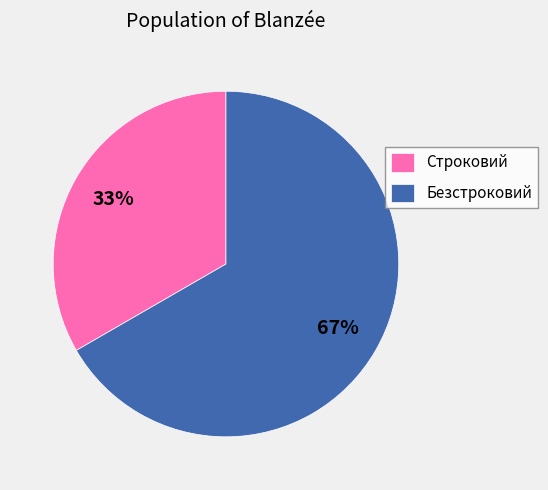

What is the largest slice in the pie chart?

Безстроковий